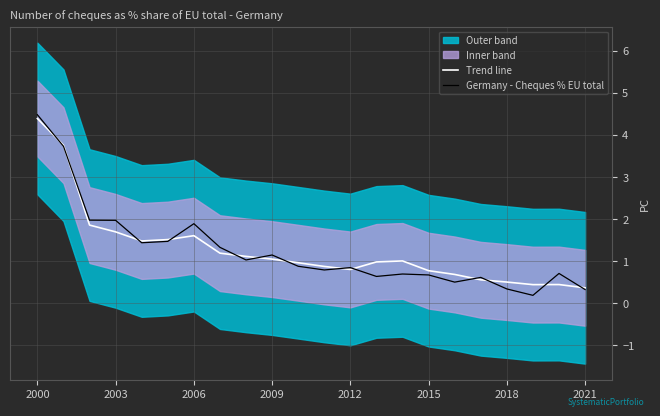

Which series ends up on top after the final intersection of Trend line and Germany - Cheques % EU total?

Trend line